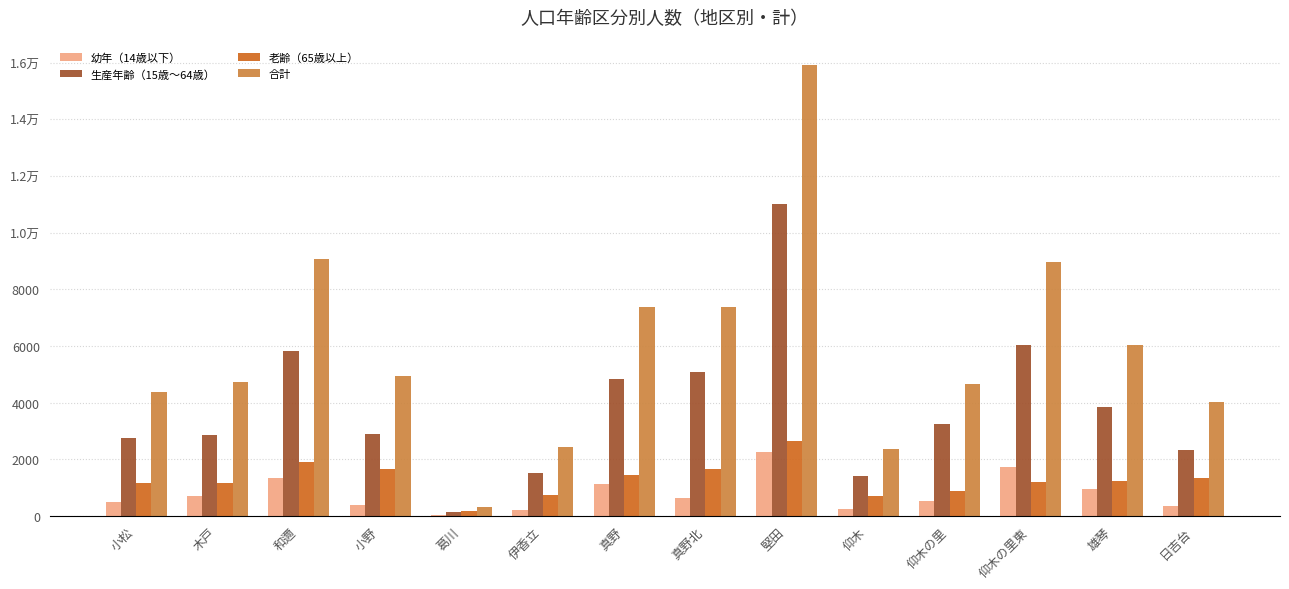

What is the difference between the highest and lowest values at 日吉台?

3682